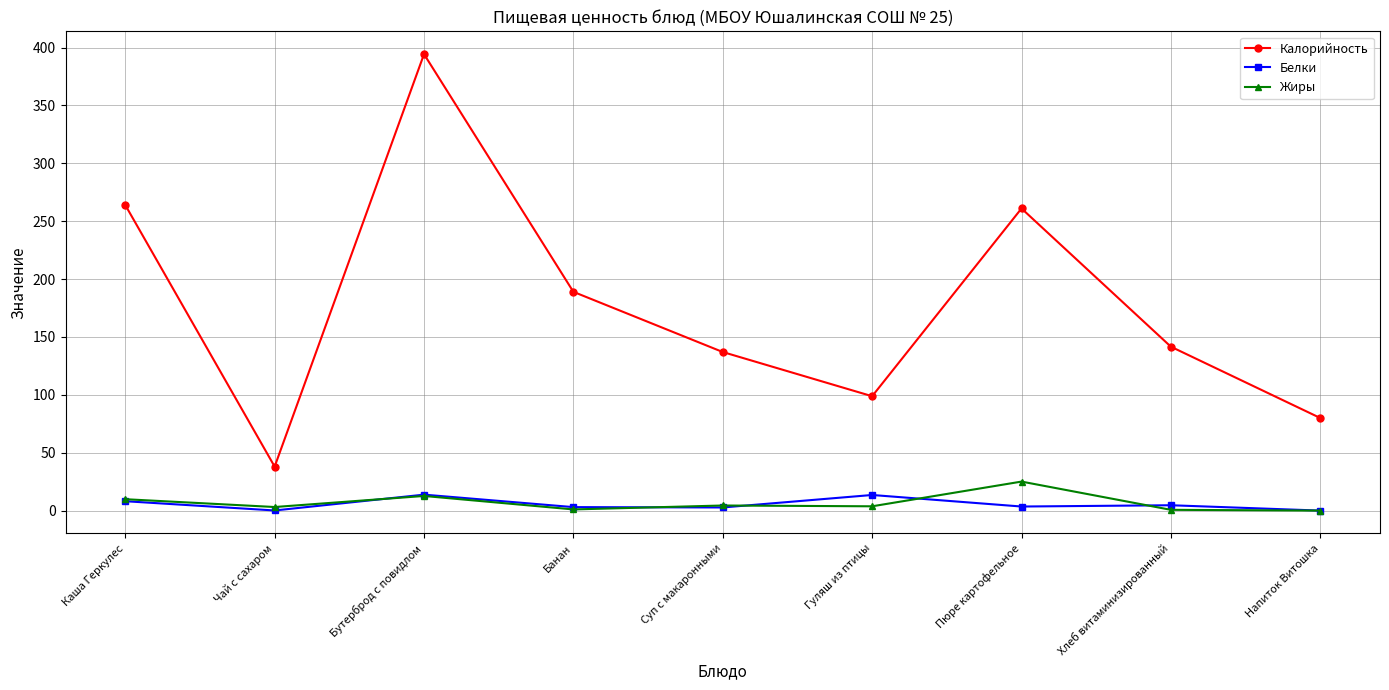

How many series are shown in this chart?

3